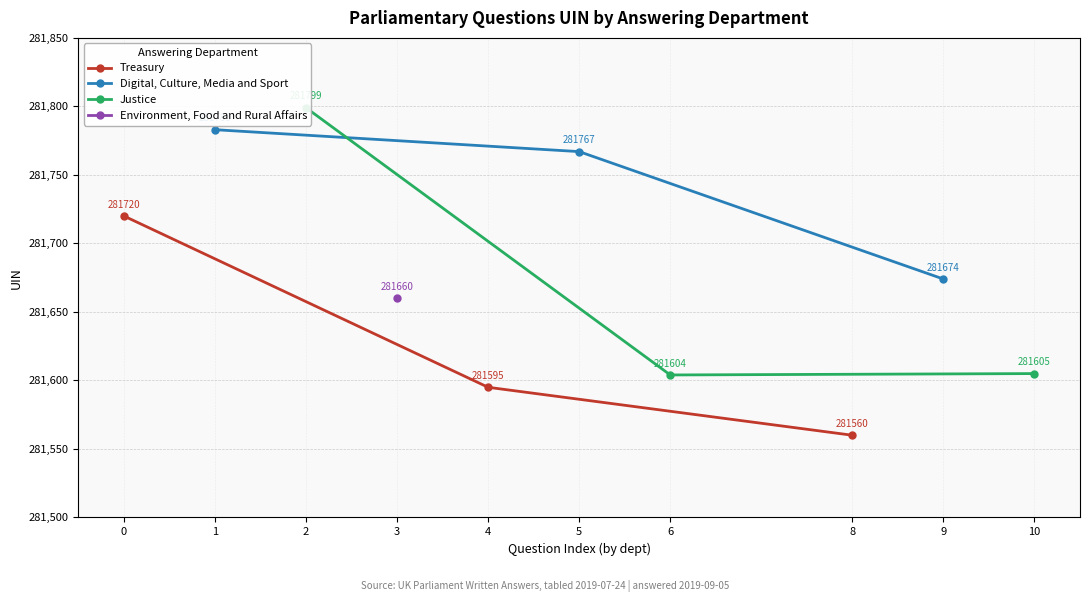

True or false: Treasury has a value of 281595 at 4.

True